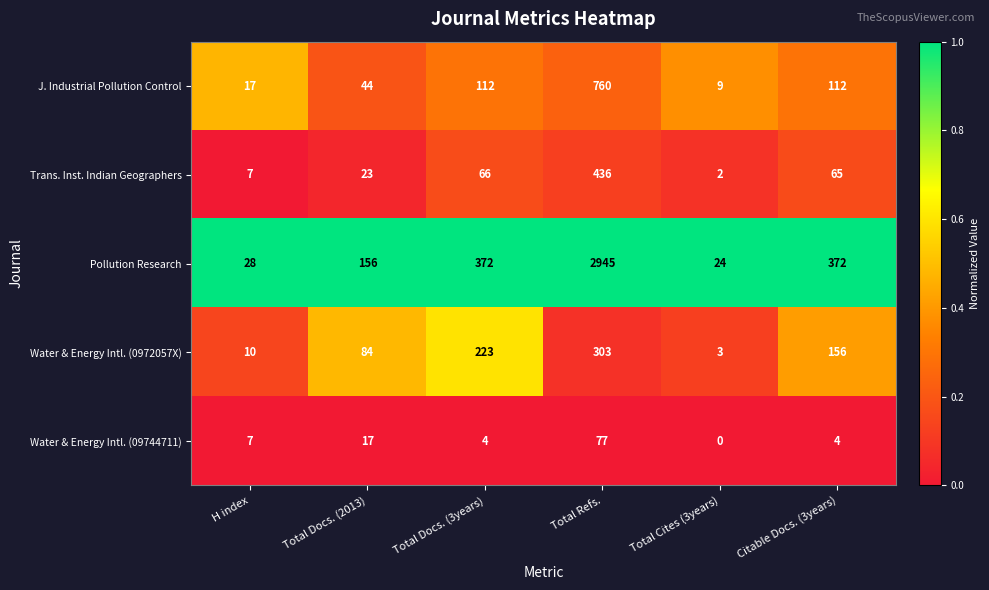

Reading left to right, list all the values displayed in this chart.

J. Industrial Pollution Control: H index=17	Total Docs. (2013)=44	Total Docs. (3years)=112	Total Refs.=760	Total Cites (3years)=9	Citable Docs. (3years)=112
Trans. Inst. Indian Geographers: H index=7	Total Docs. (2013)=23	Total Docs. (3years)=66	Total Refs.=436	Total Cites (3years)=2	Citable Docs. (3years)=65
Pollution Research: H index=28	Total Docs. (2013)=156	Total Docs. (3years)=372	Total Refs.=2945	Total Cites (3years)=24	Citable Docs. (3years)=372
Water & Energy Intl. (0972057X): H index=10	Total Docs. (2013)=84	Total Docs. (3years)=223	Total Refs.=303	Total Cites (3years)=3	Citable Docs. (3years)=156
Water & Energy Intl. (09744711): H index=7	Total Docs. (2013)=17	Total Docs. (3years)=4	Total Refs.=77	Total Cites (3years)=0	Citable Docs. (3years)=4